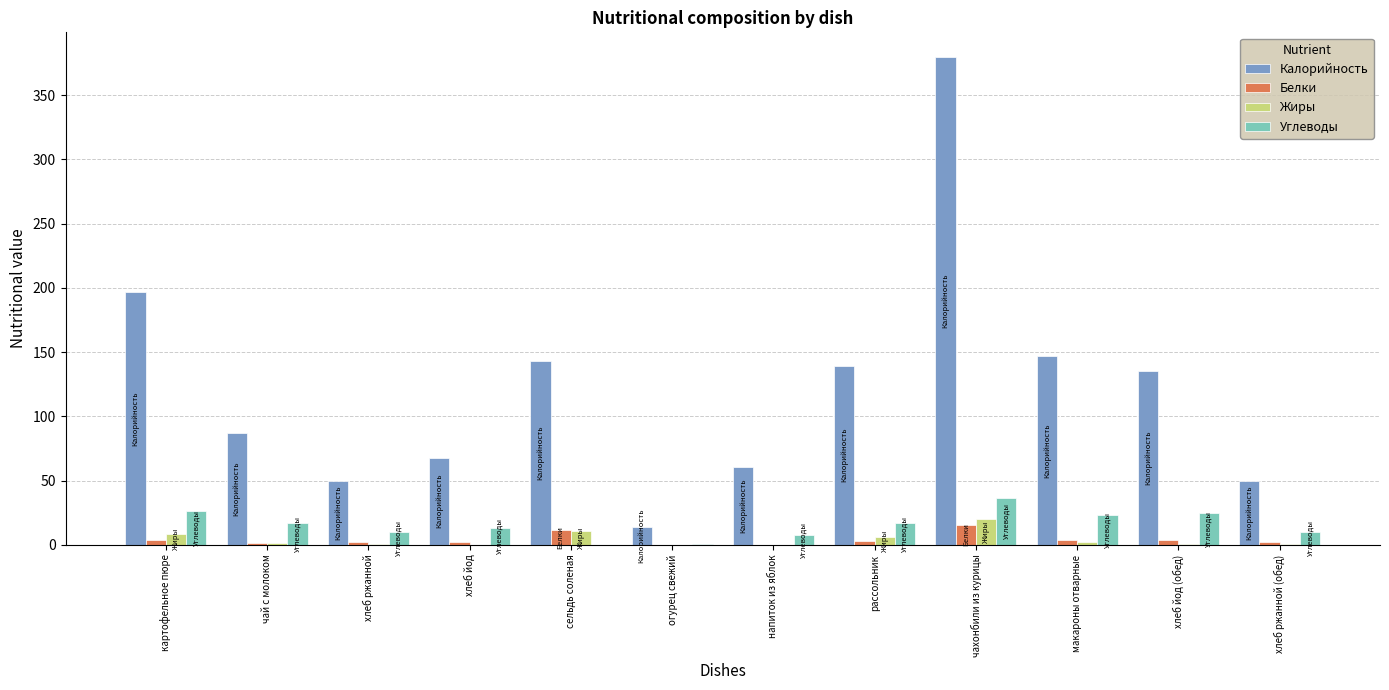

Is it true that Углеводы equals 23.0 at макароны отварные?

True